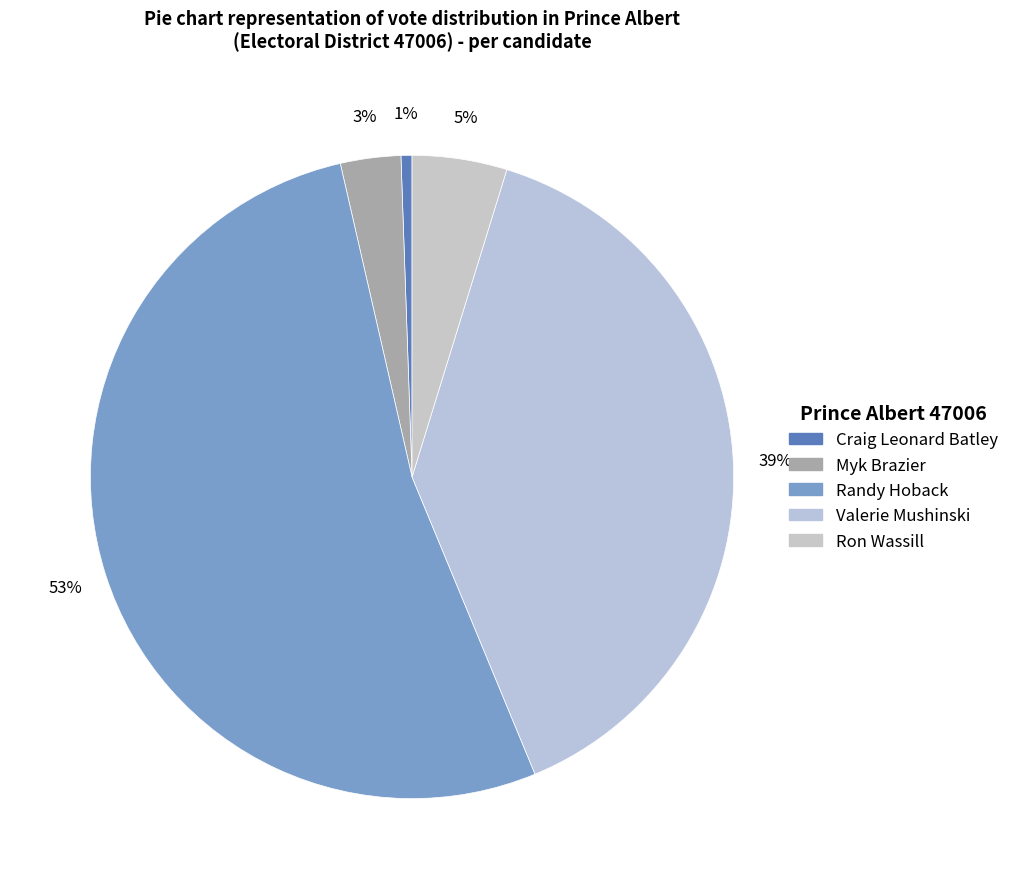

To the nearest percent, what is the difference between the largest and smallest slice percentages?

52%